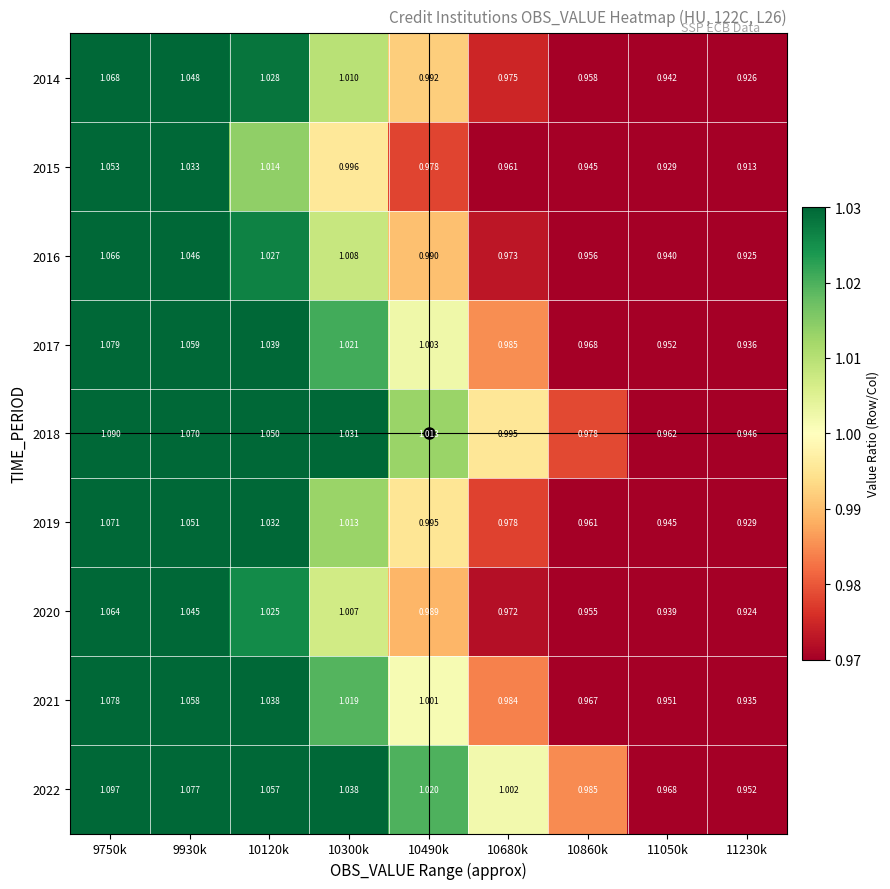

Is the value of 2020 at 11230k greater than the value of 2016 at 10120k?

No